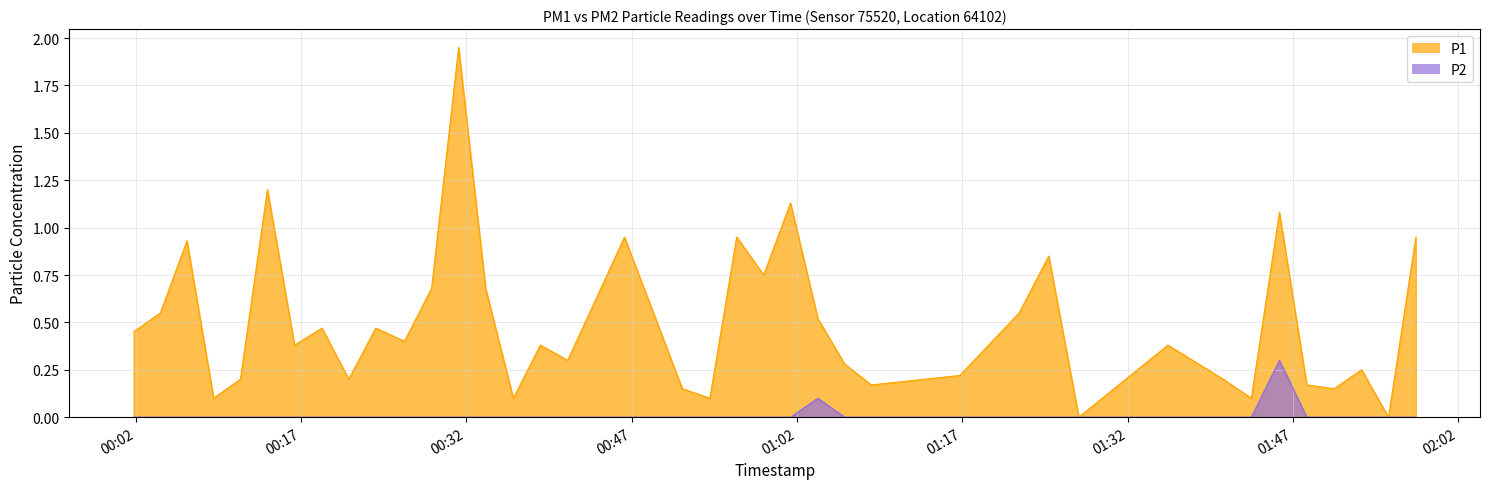

List the series in order of their overall mean, highest first.

P1, P2